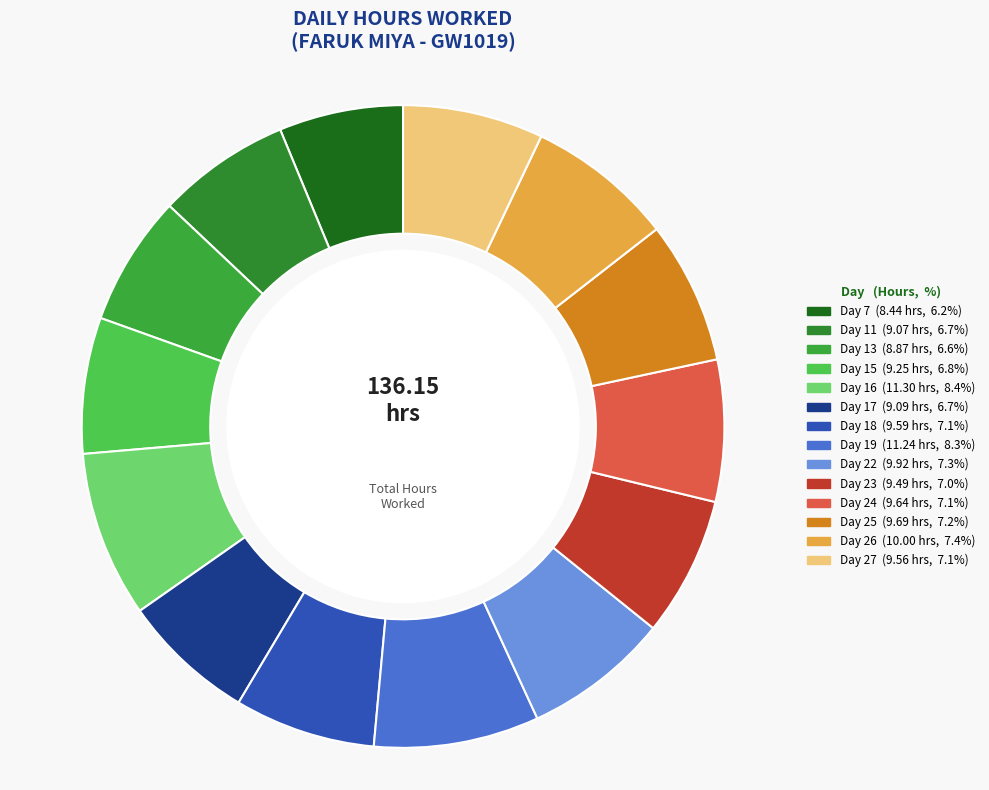

Between Day 13 and Day 19, which is larger?

Day 19